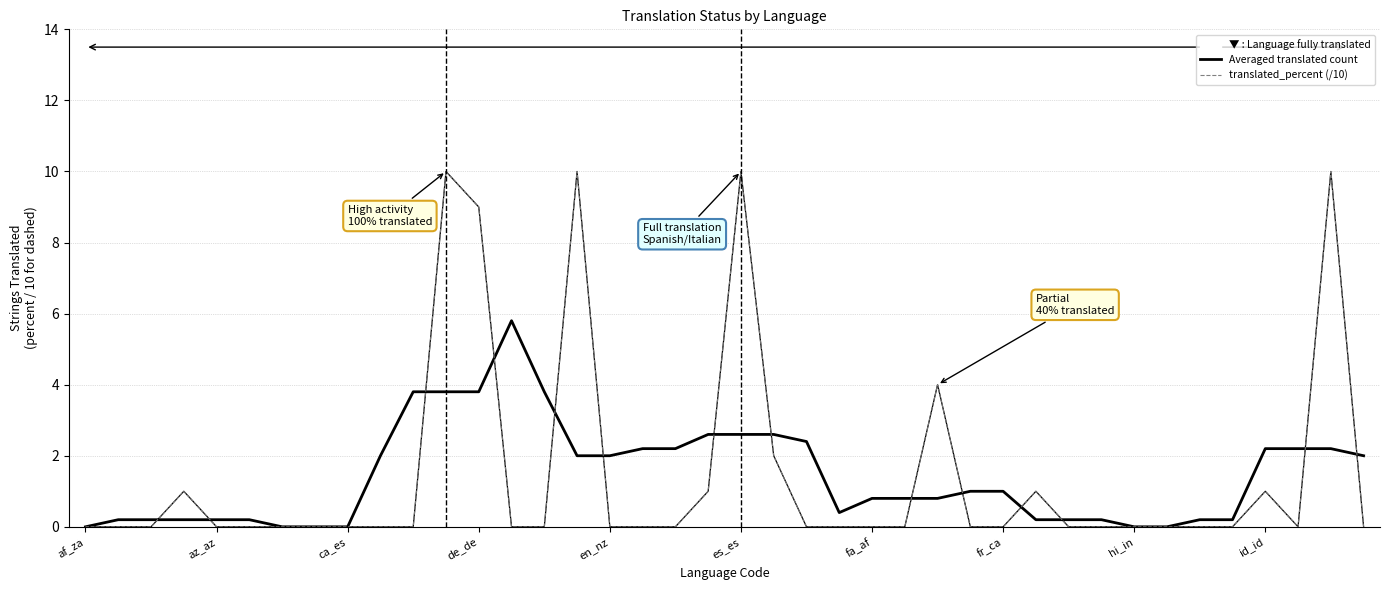

Is this an area chart (filled region under the line)?

No